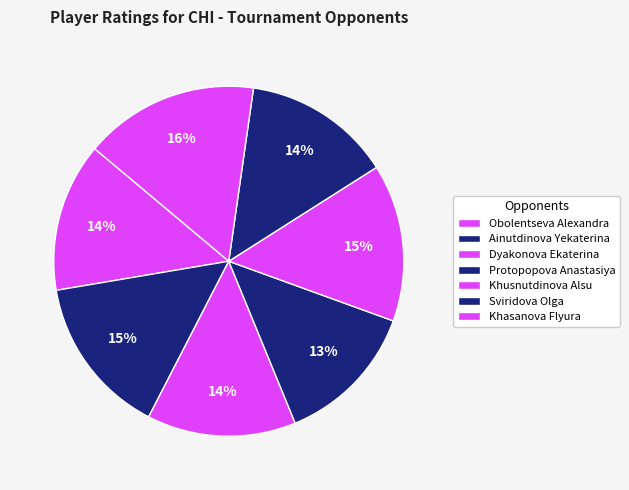

How many slices are in this pie chart?

7